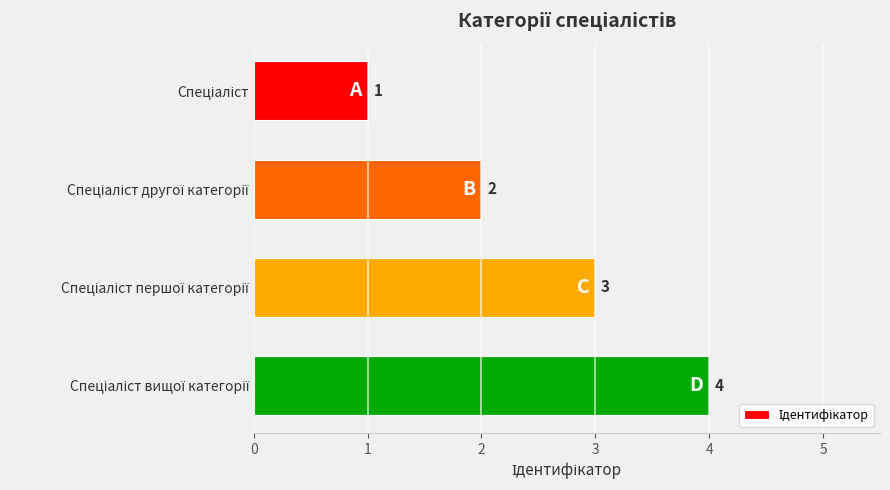

What is the greatest value displayed?

4